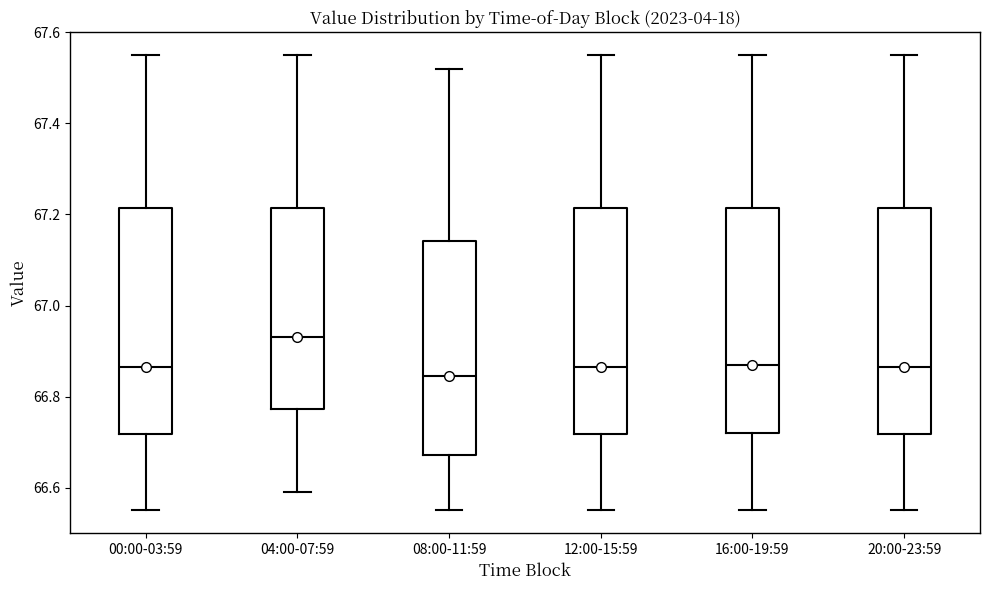

Where does the lower whisker of the box for 12:00-15:59 end on the y-axis? The values are not printed on the chart, so give them approximately, as read against the axis.

66.56